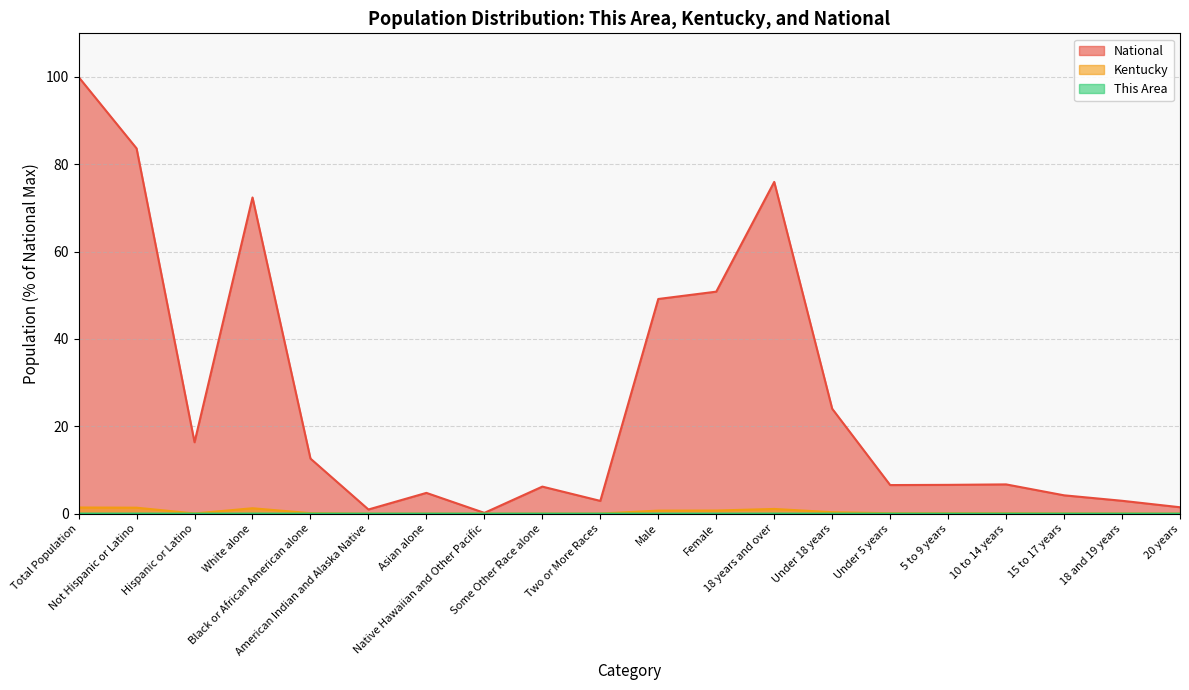

Which series has the widest spread of values?

National